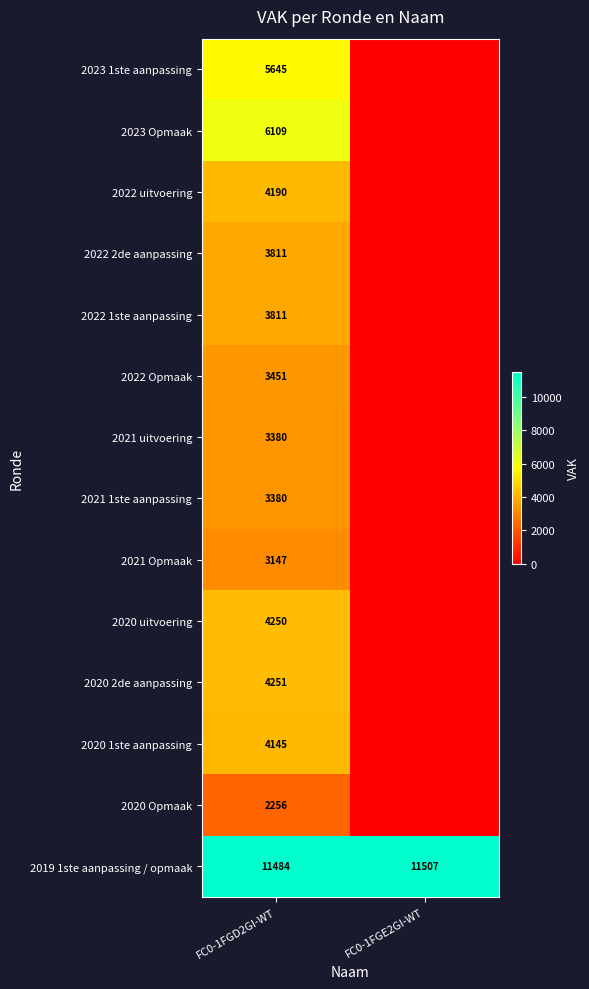

True or false: 2021 uitvoering has a value of 5219 at FC0-1FGD2GI-WT.

False